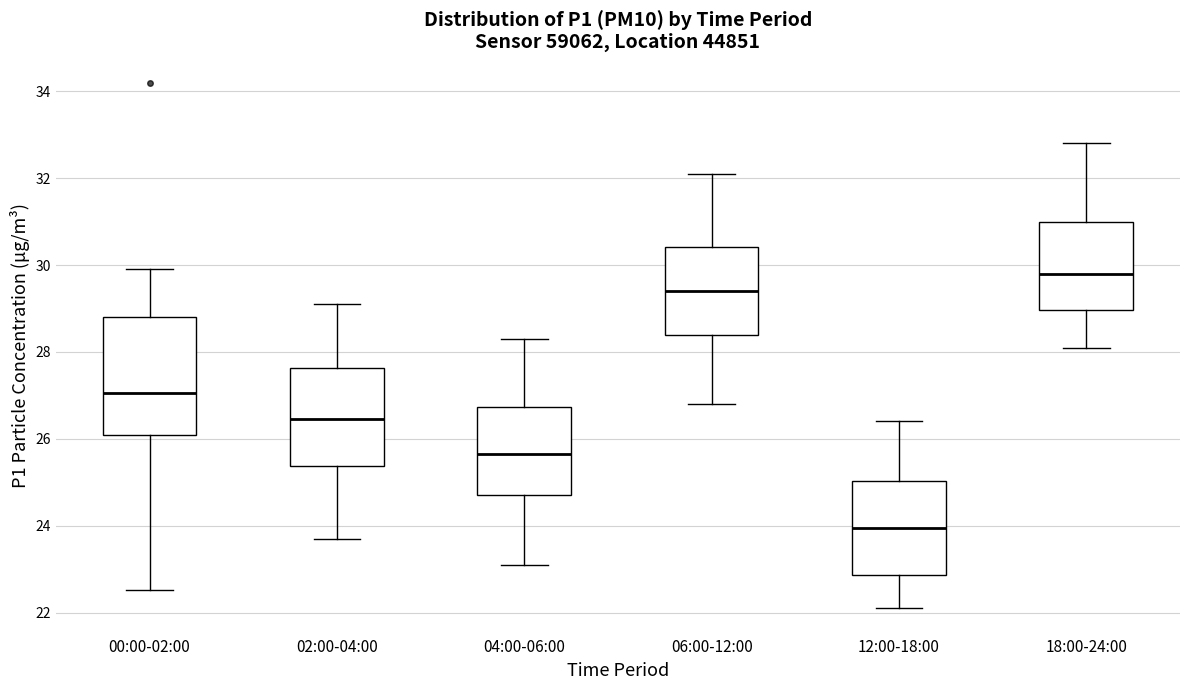

Which box's median line is the lowest?

12:00-18:00